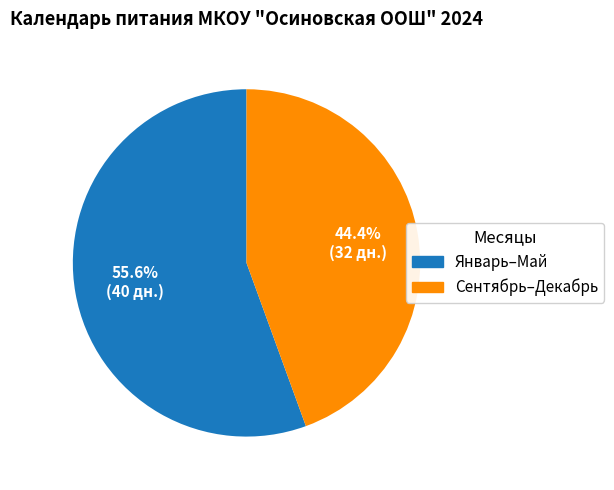

Does any single category account for the majority?

Yes